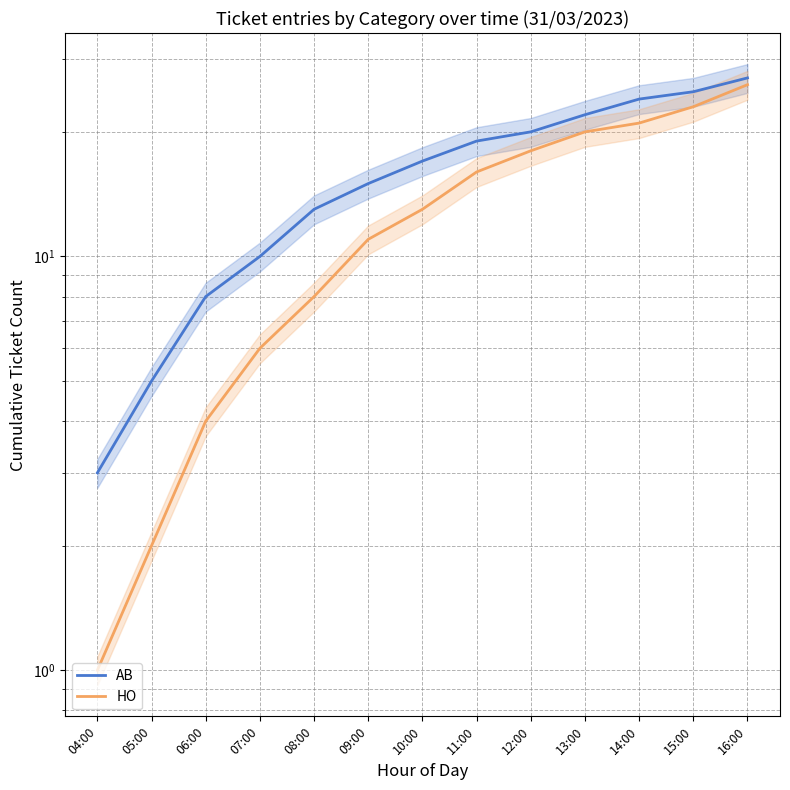

Does the chart have visible grid lines?

Yes